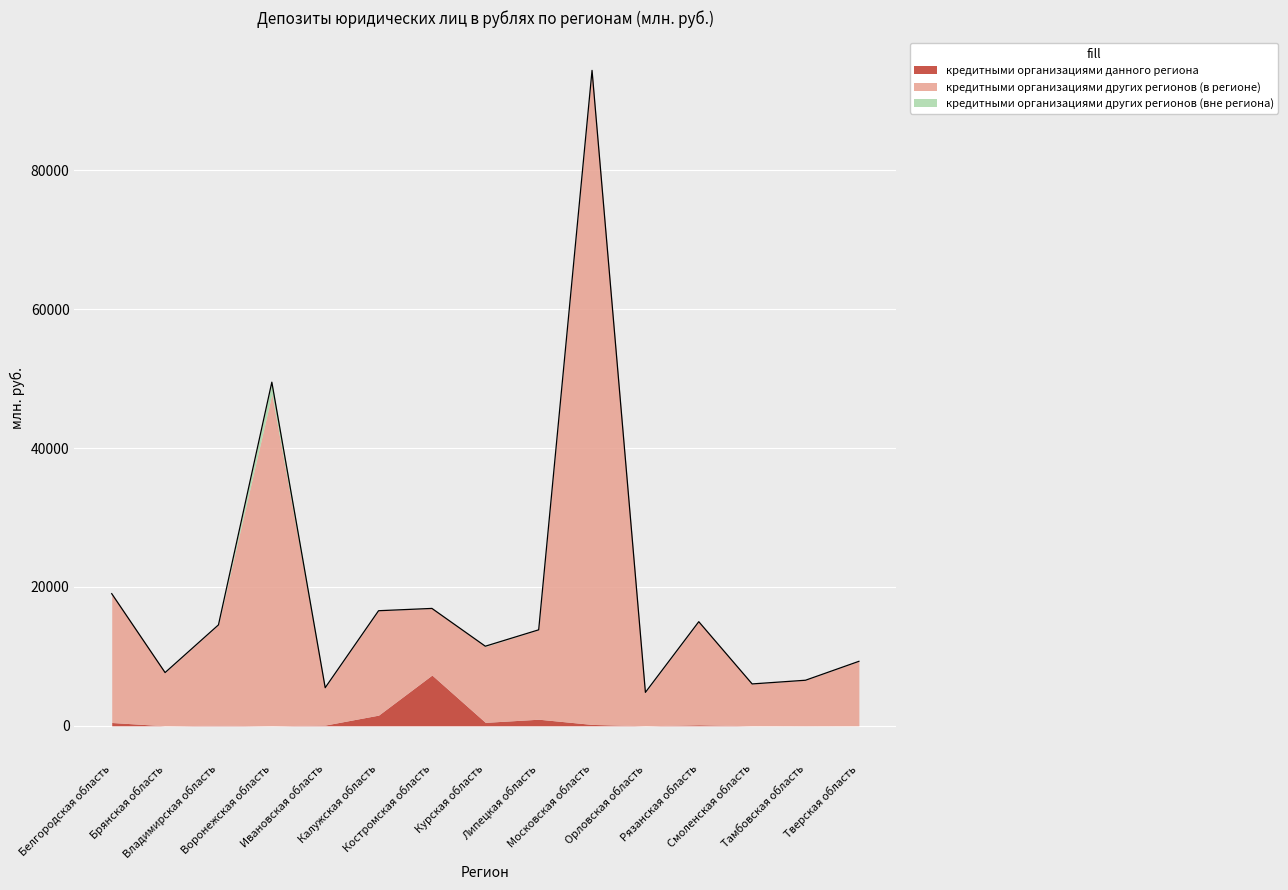

What is the label of the 5th point from the left?

Ивановская область